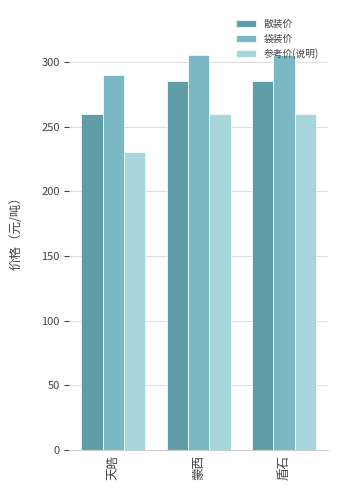

Reading right to left, extract all data points from this chart.

散装价: 285	285	260
袋装价: 305	305	290
参考价(说明): 260	260	230